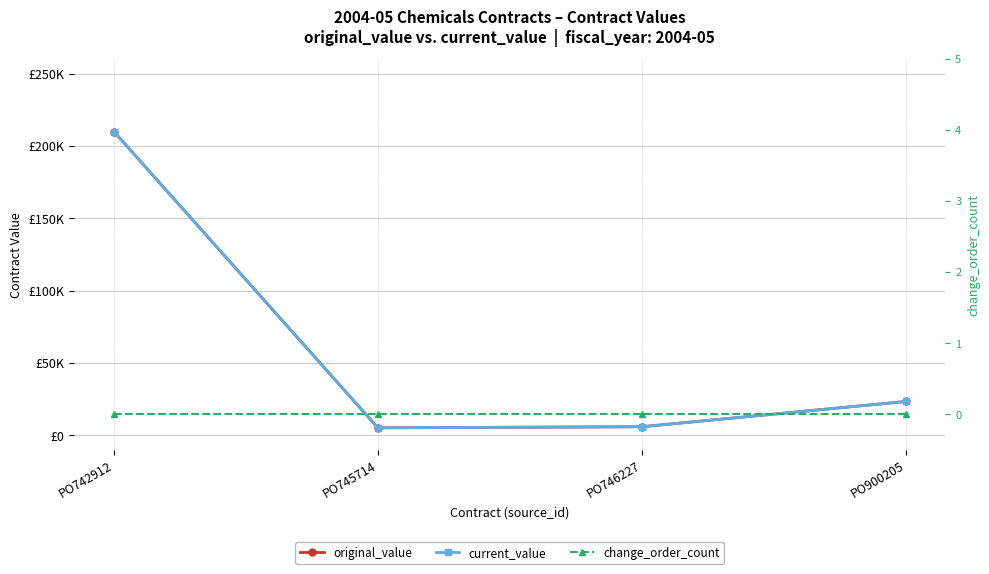

Does the chart display data point markers on the line(s)?

Yes